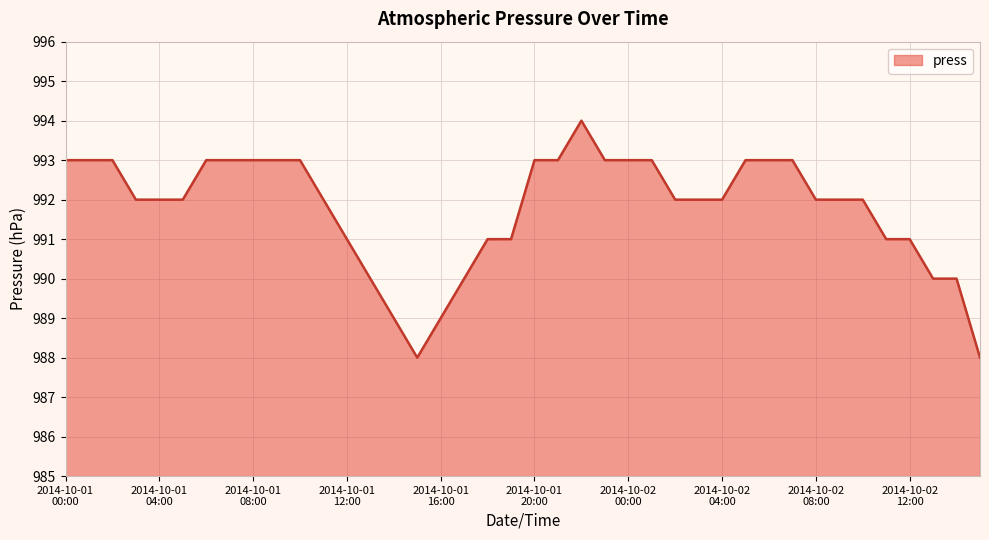

What is the maximum value shown in the chart?

994